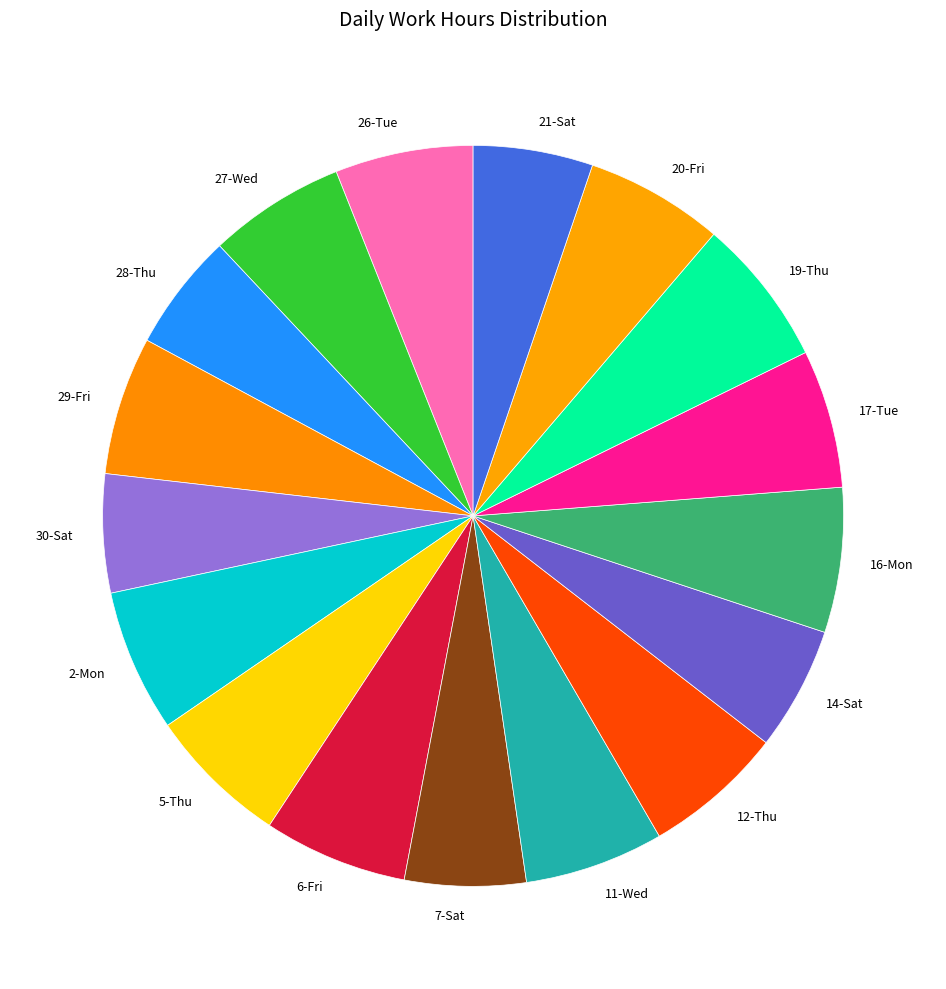

Is it true that 14-Sat is 14% of the pie?

False